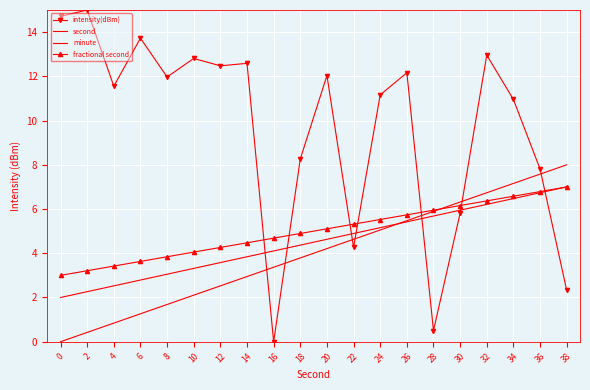

Where does the fractional second series first go above 5?

20